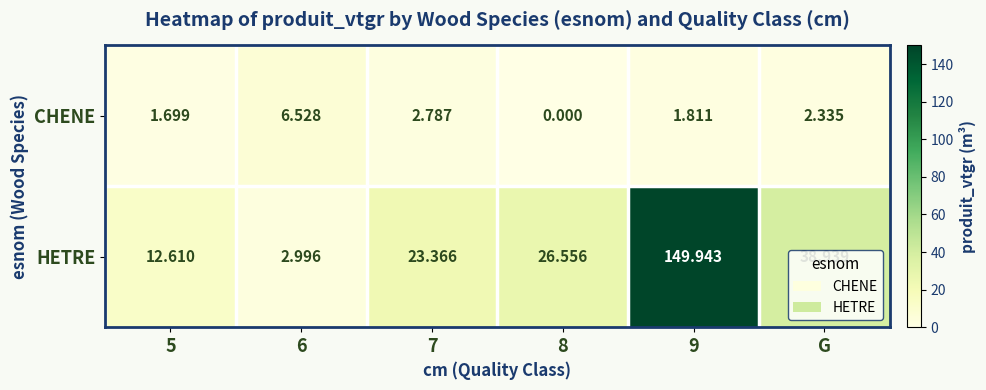

Is the value of CHENE at 5 greater than the value of HETRE at 7?

No